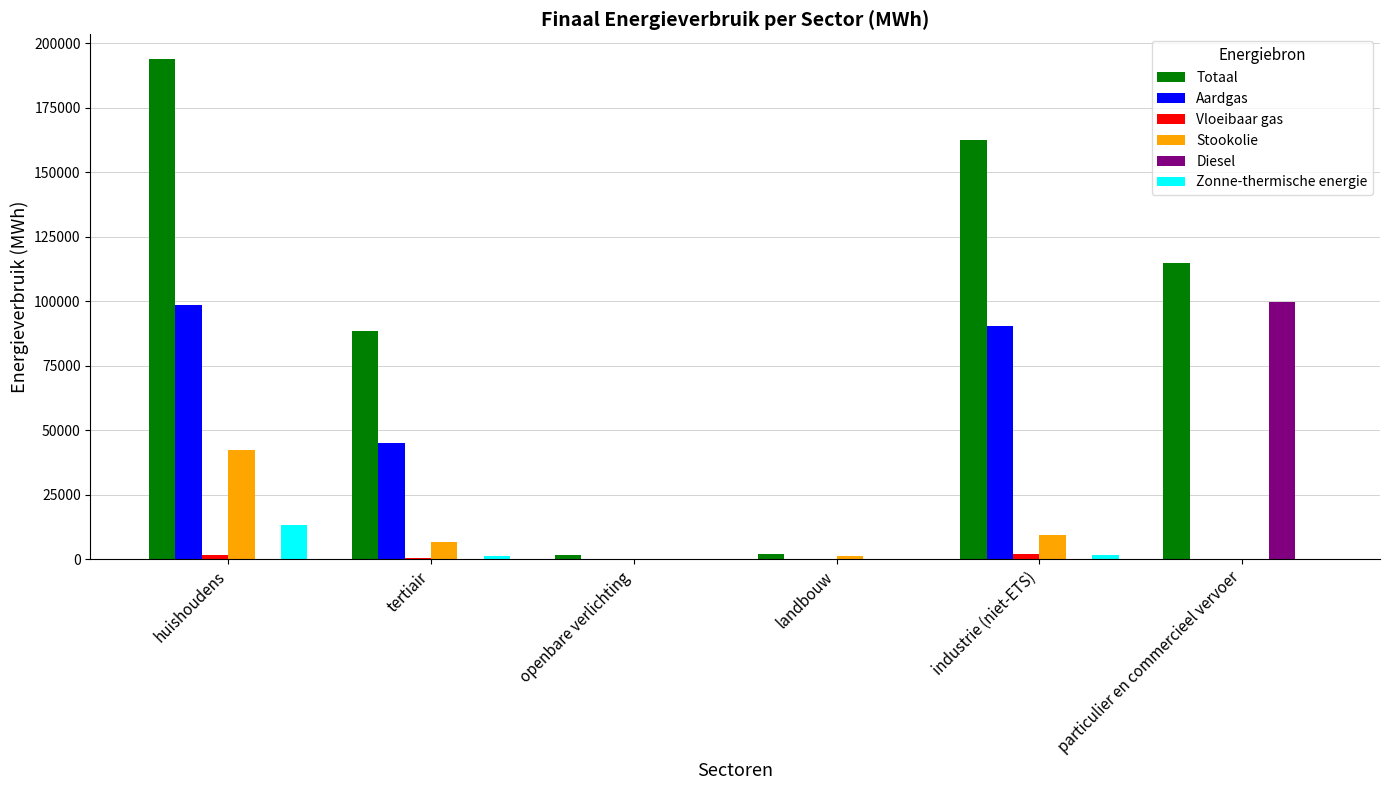

At which label does Totaal reach its peak?

huishoudens